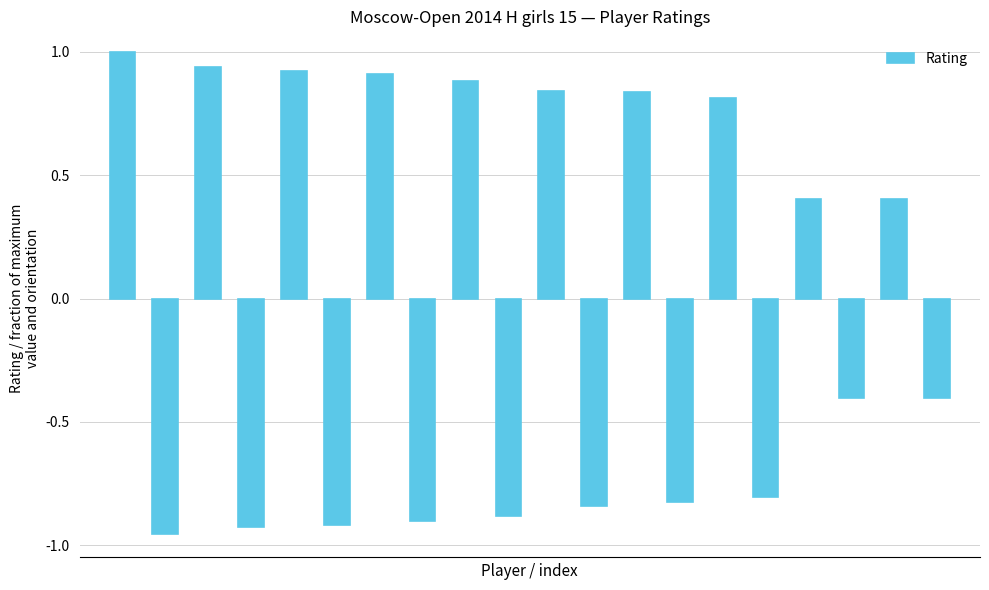

How many data points are above 0?

10